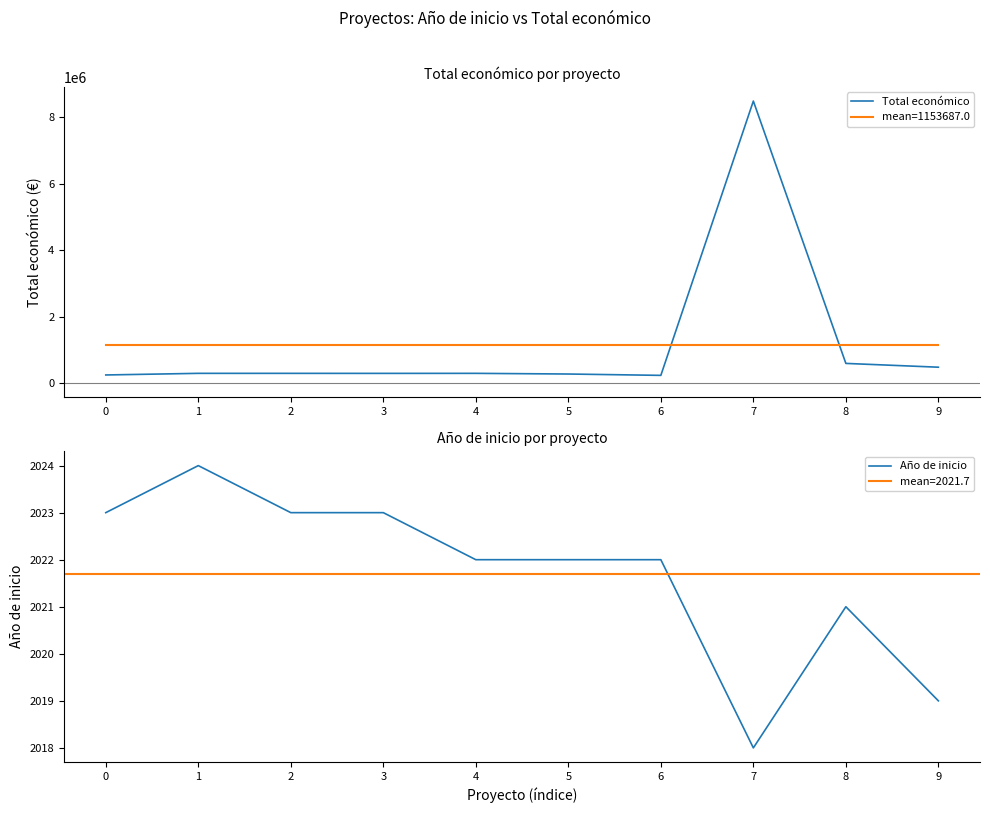

At which category does the chart reach its minimum across all series?

7